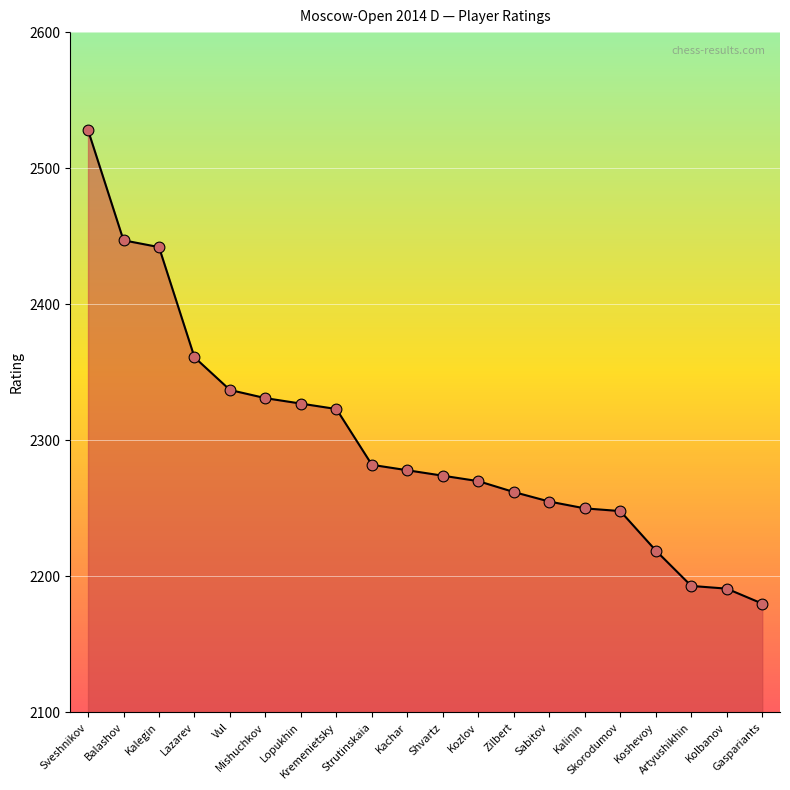

Which has a higher value, Lopukhin or Zilbert?

Lopukhin